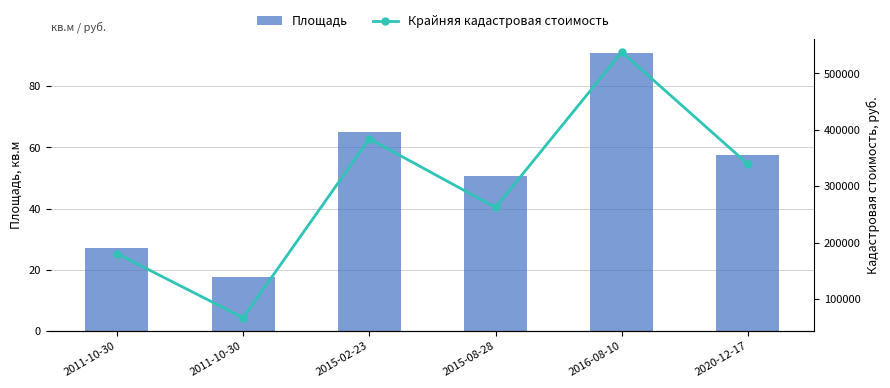

Does the chart contain stacked bars?

No